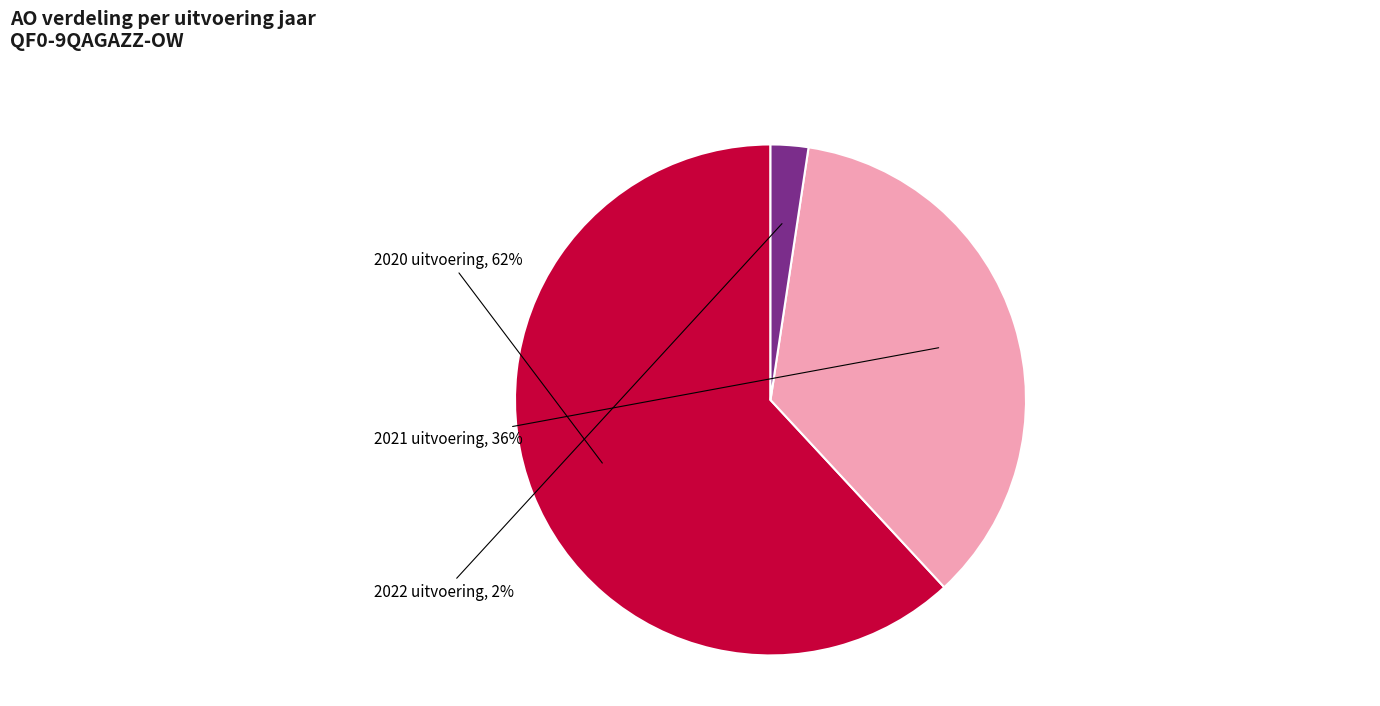

Is it true that 2022 uitvoering is 2% of the pie?

True